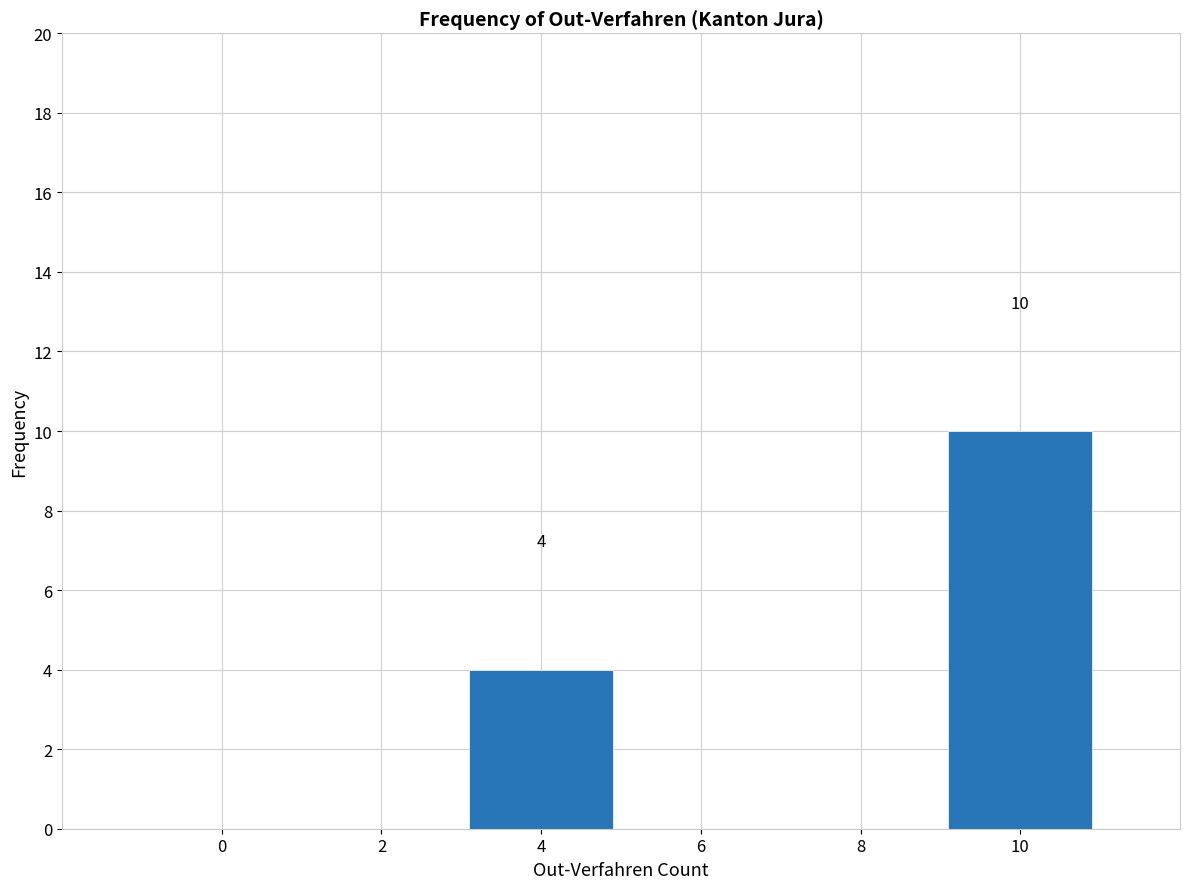

Over which range of the x-axis is the bar tallest?

9 to 11